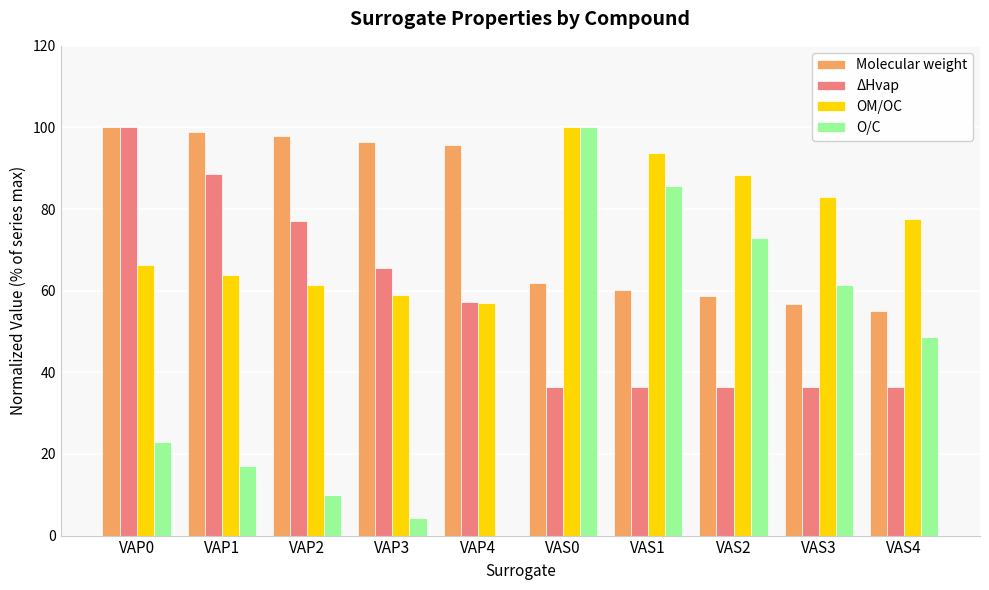

Between VAP3 and VAS1, which series saw the biggest shift?

O/C